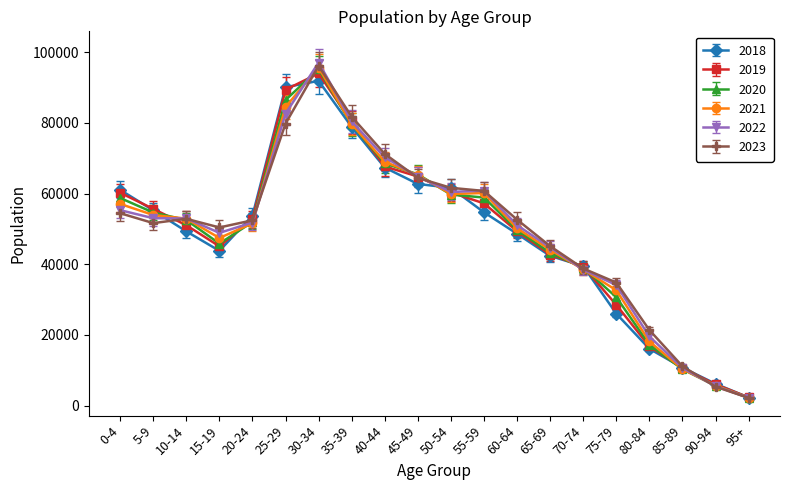

Which label corresponds to the largest value in the chart?

30-34